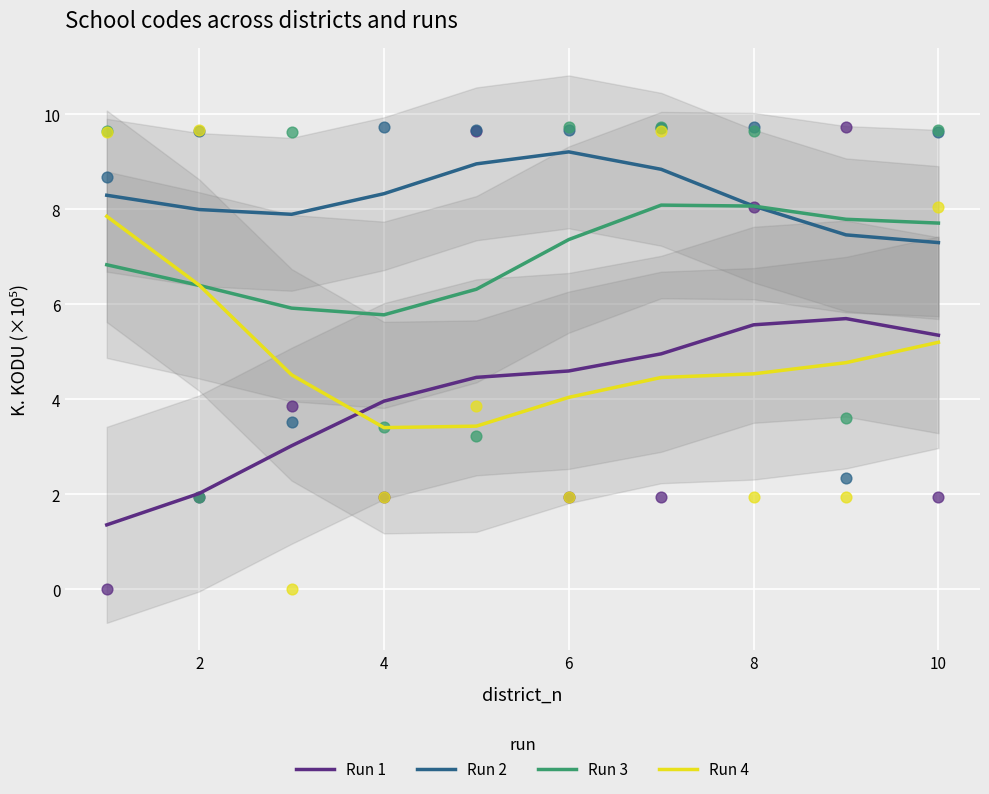

At how many categories does at least one series exceed 6?

10